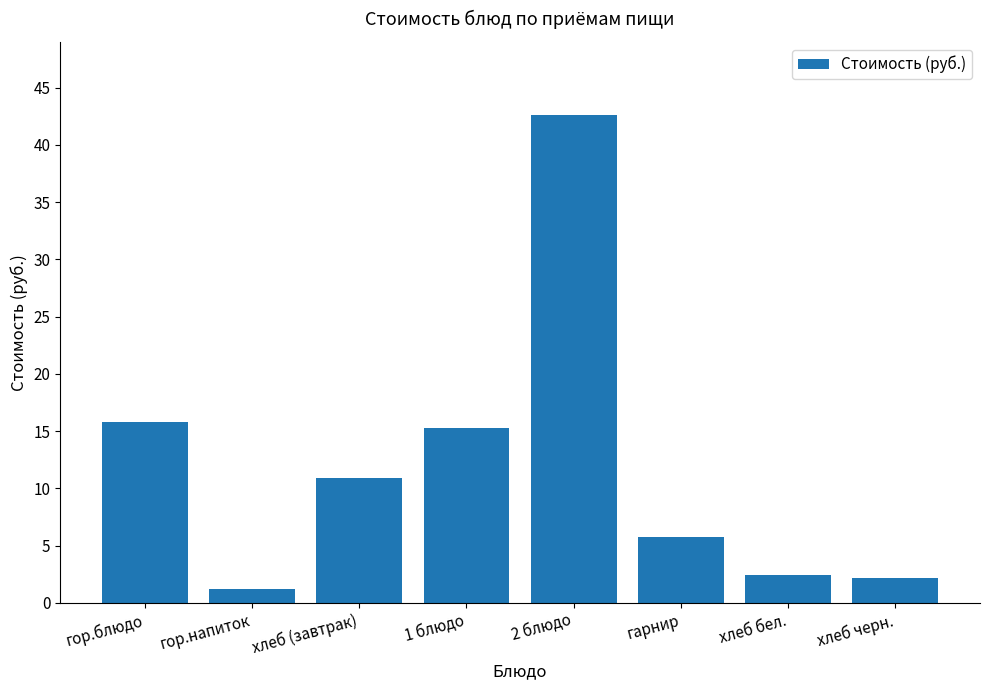

What is the difference between the maximum and minimum values?

41.4